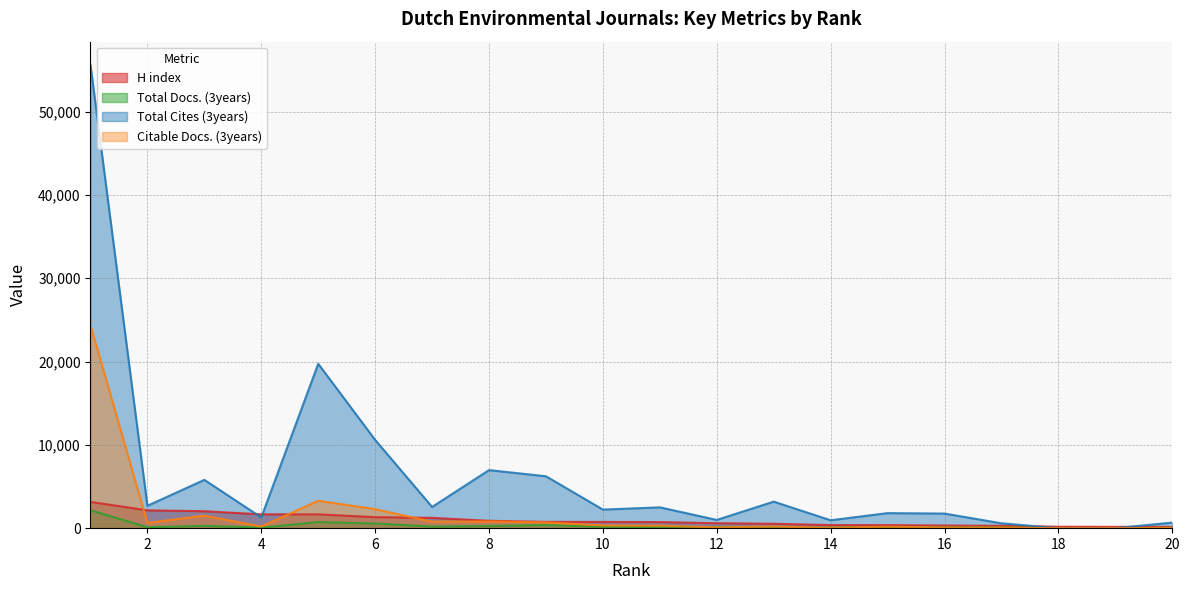

Between 18 and 8, which is larger?

8